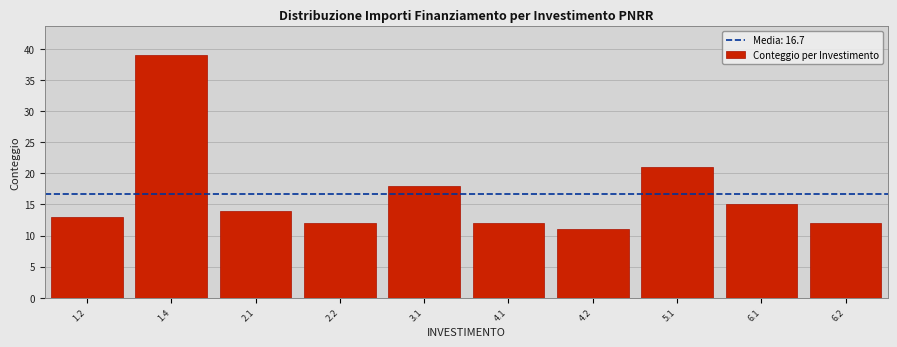

Reading left to right, transcribe all the data shown in this chart.

13	39	14	12	18	12	11	21	15	12